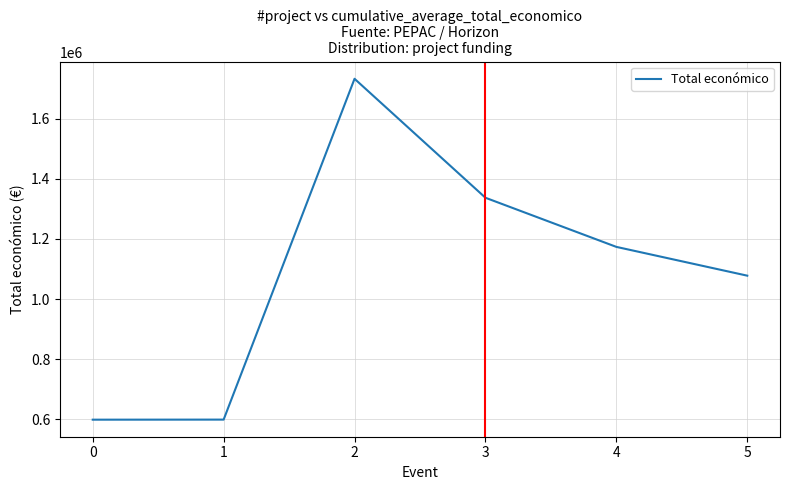

Is it true that the value at 5 is 715827.4?

False